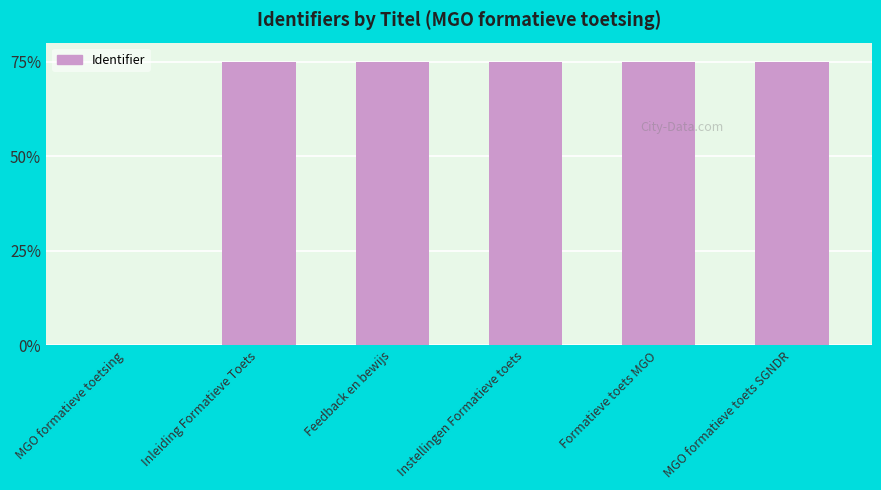

Between MGO formatieve toetsing and Feedback en bewijs, which is larger?

Feedback en bewijs